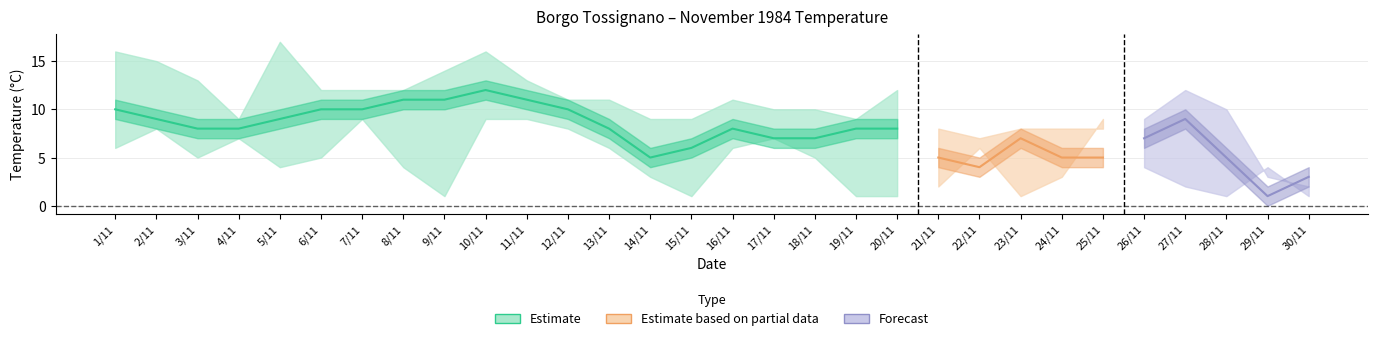

List the labels in order of TMEDIA value, largest first.

10/11, 8/11, 9/11, 11/11, 1/11, 6/11, 7/11, 12/11, 2/11, 5/11, 27/11, 3/11, 4/11, 13/11, 16/11, 19/11, 20/11, 17/11, 18/11, 23/11, 26/11, 15/11, 14/11, 21/11, 24/11, 25/11, 28/11, 22/11, 30/11, 29/11